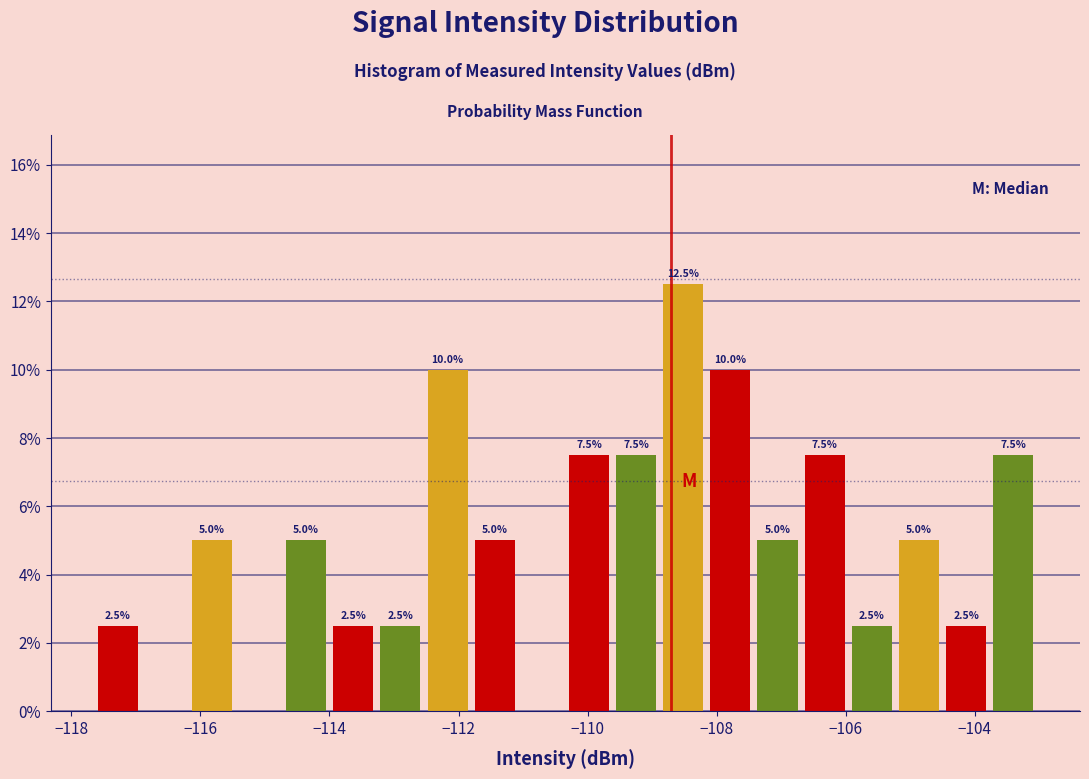

Around what value on the x-axis is the tallest bar? Give the approximate position of its centre, as read against the axis.

-108.6